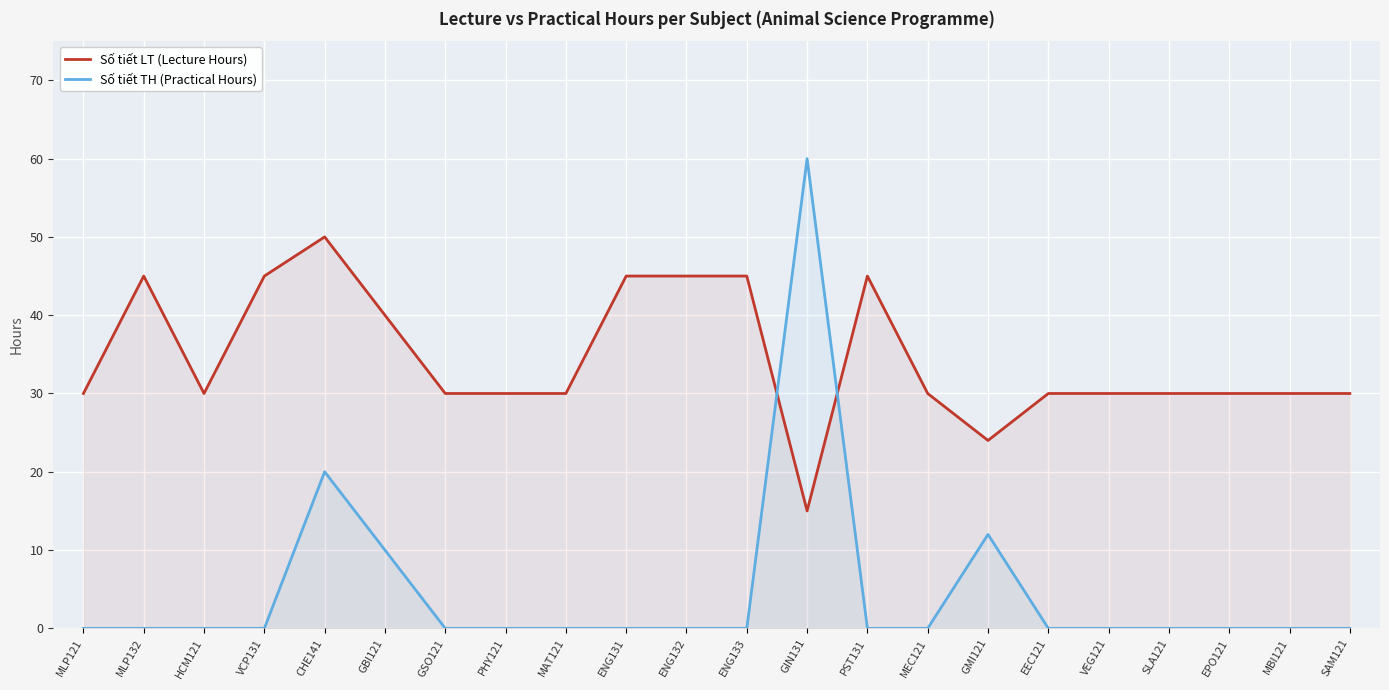

Where is Số tiết LT (Lecture Hours) nearest to the value 32?

MLP121